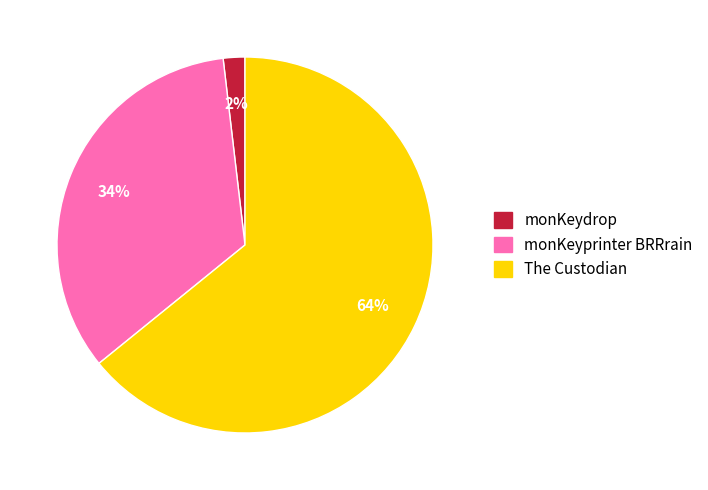

Between monKeyprinter BRRrain and The Custodian, which is larger?

The Custodian